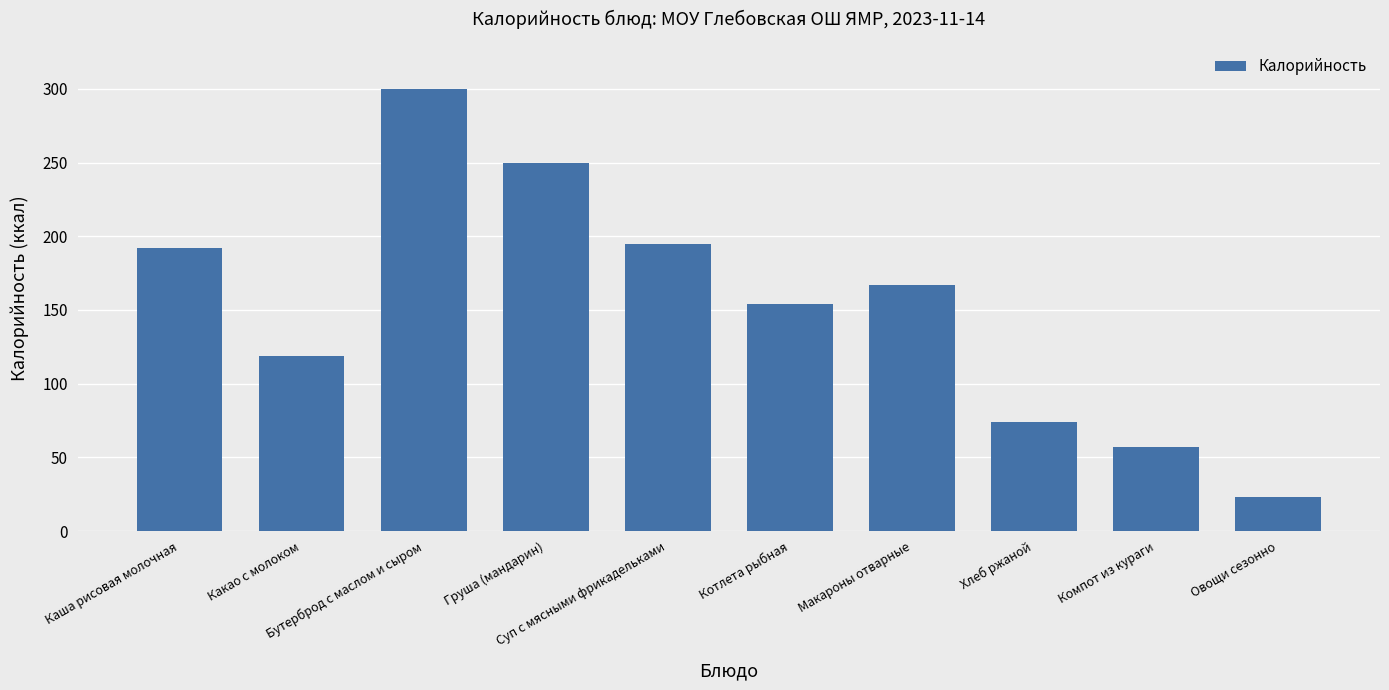

What is the difference between the maximum and minimum values?

277